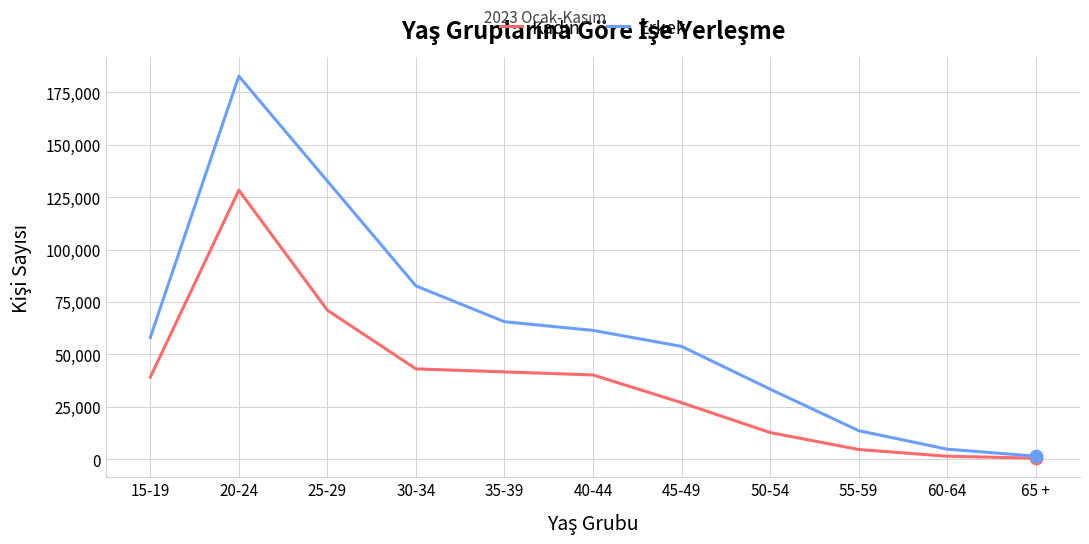

What is the total value across all series at 20-24?

311139